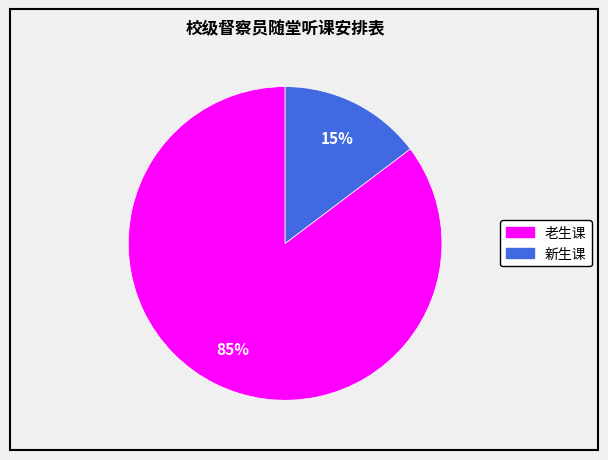

How many segments does this pie chart have?

2